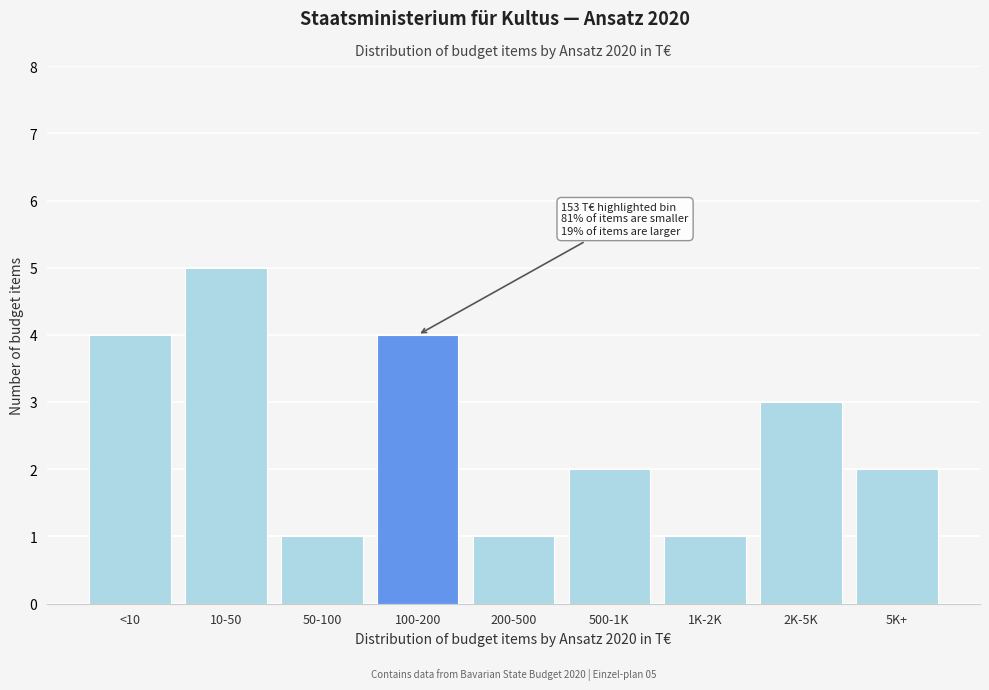

Reading left to right, what are all the values shown in this chart?

<10=4	10-50=5	50-100=1	100-200=4	200-500=1	500-1K=2	1K-2K=1	2K-5K=3	5K+=2